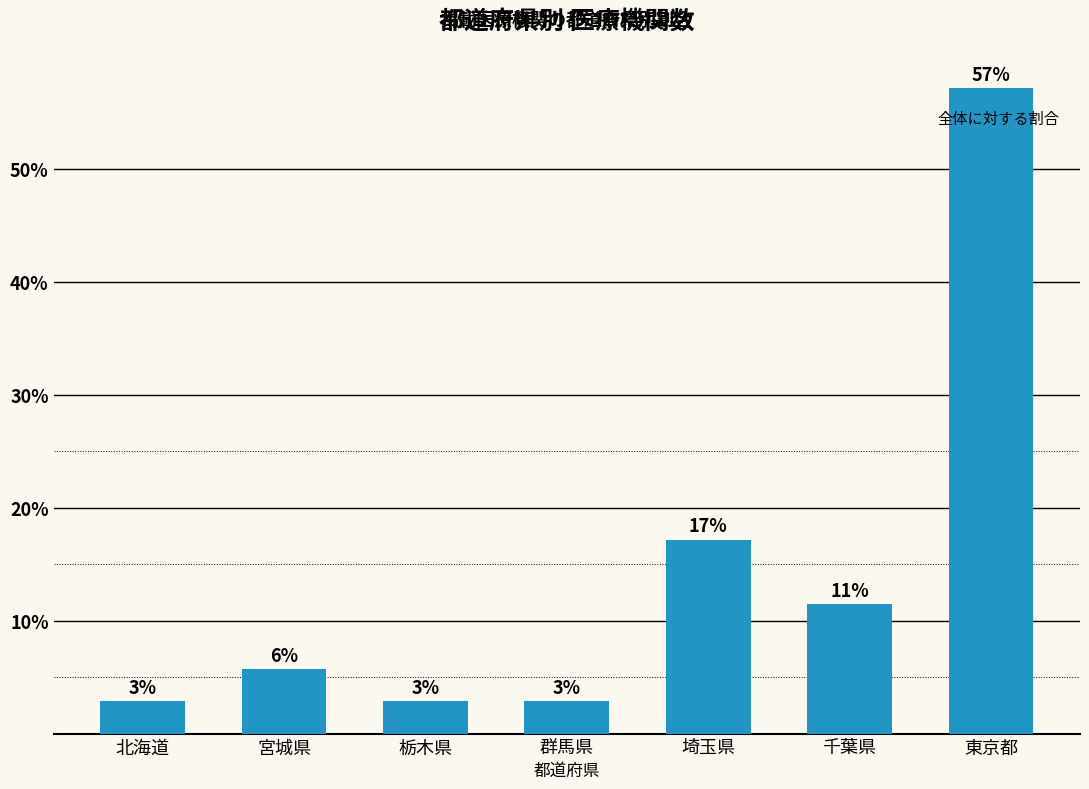

Are the bars horizontal?

No